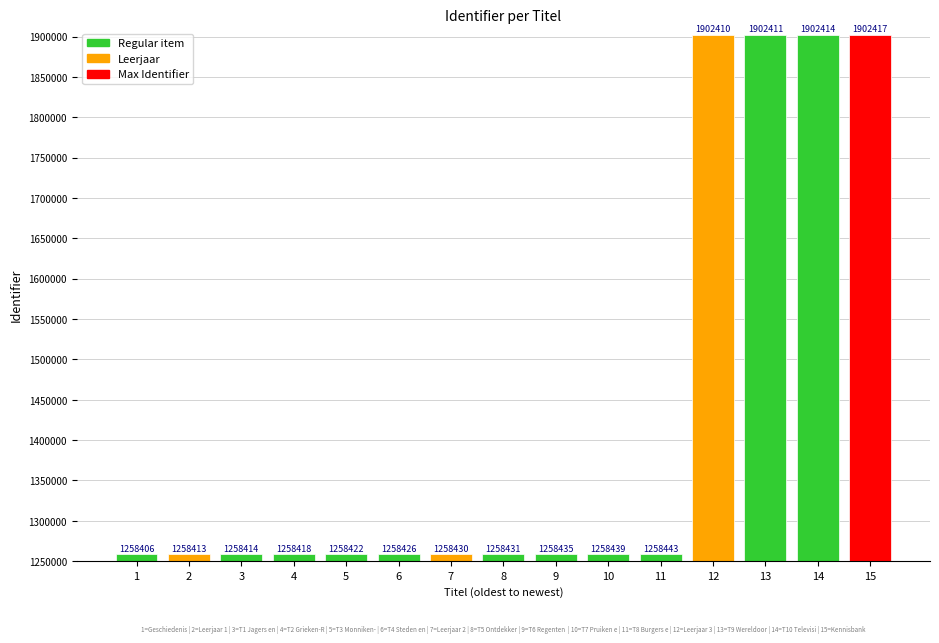

Is it true that the value at T3 Monniken-Ridders is 777619?

False